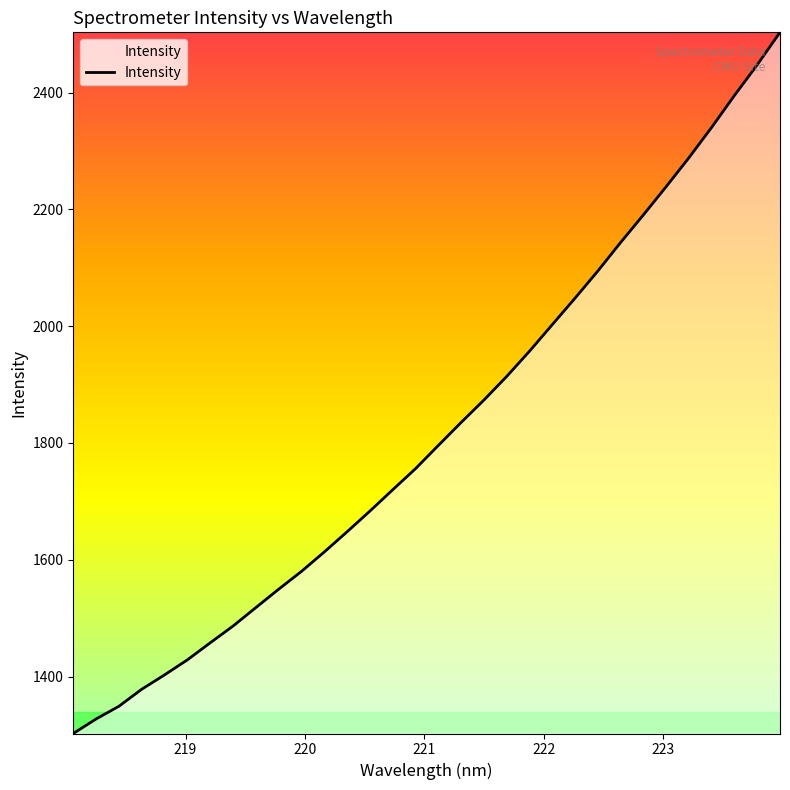

What is the difference between the maximum and minimum values?

1200.6